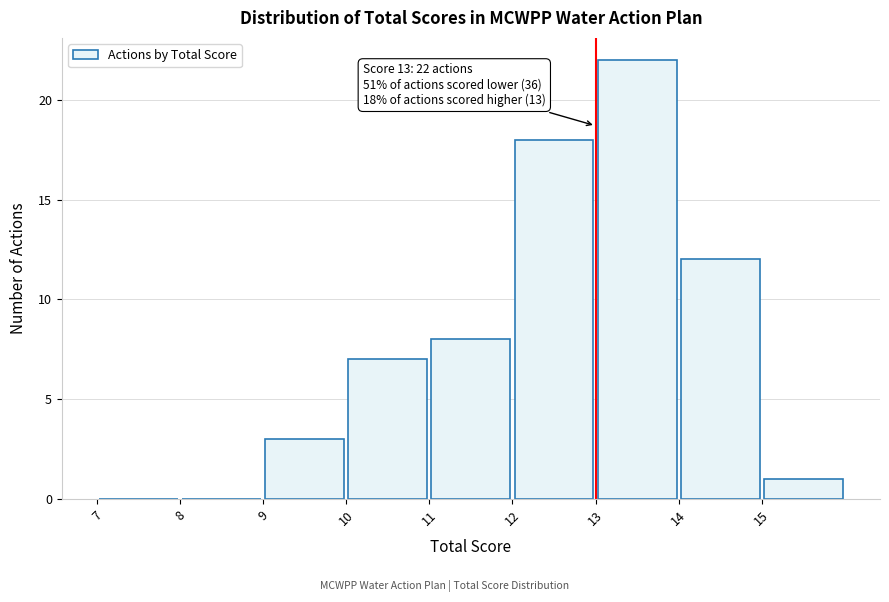

Which range on the x-axis has the tallest bar?

13 to 14